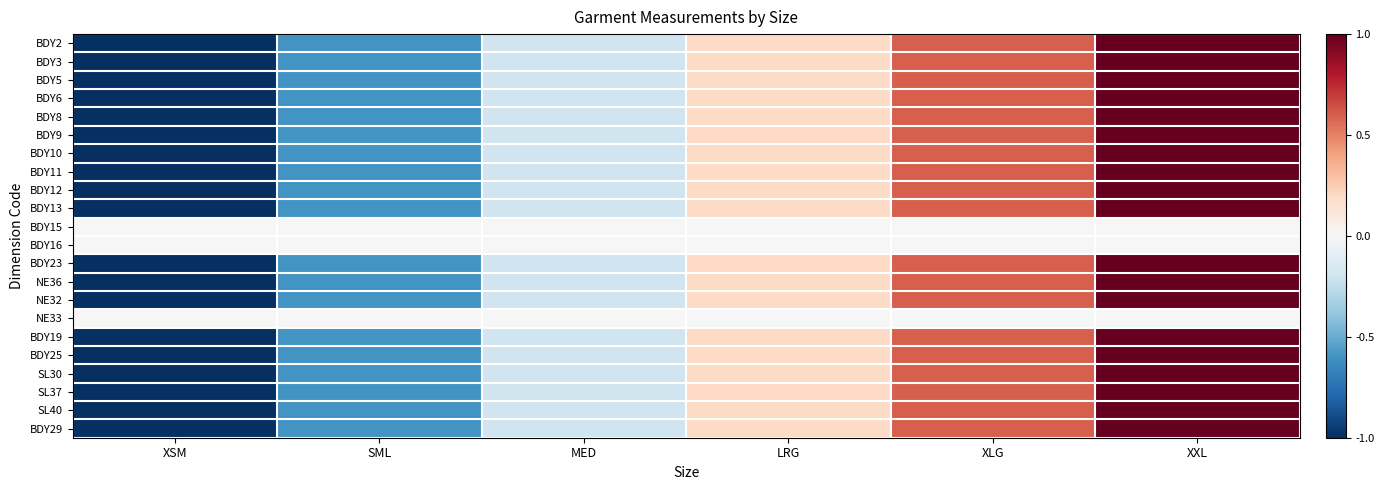

What is the minimum value shown in the chart?

-1.0